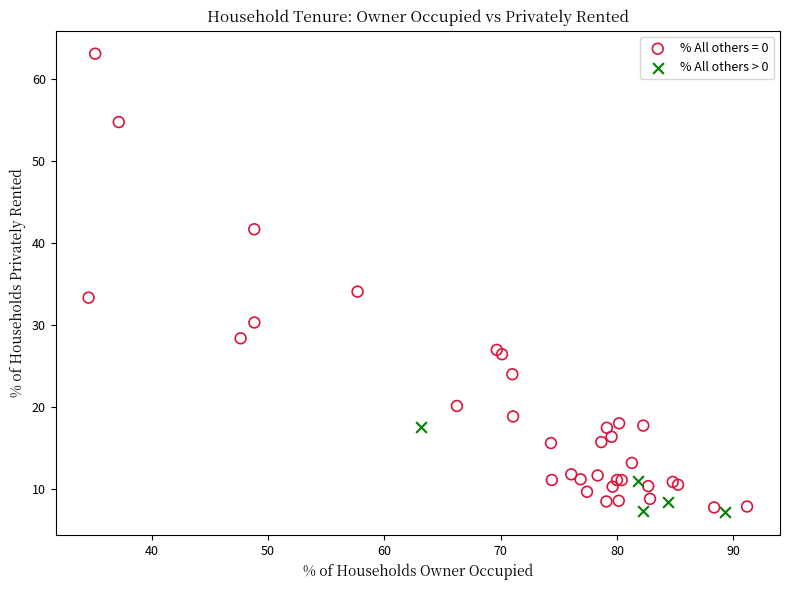

Which series has the largest Y range (max minus min)?

% All others = 0